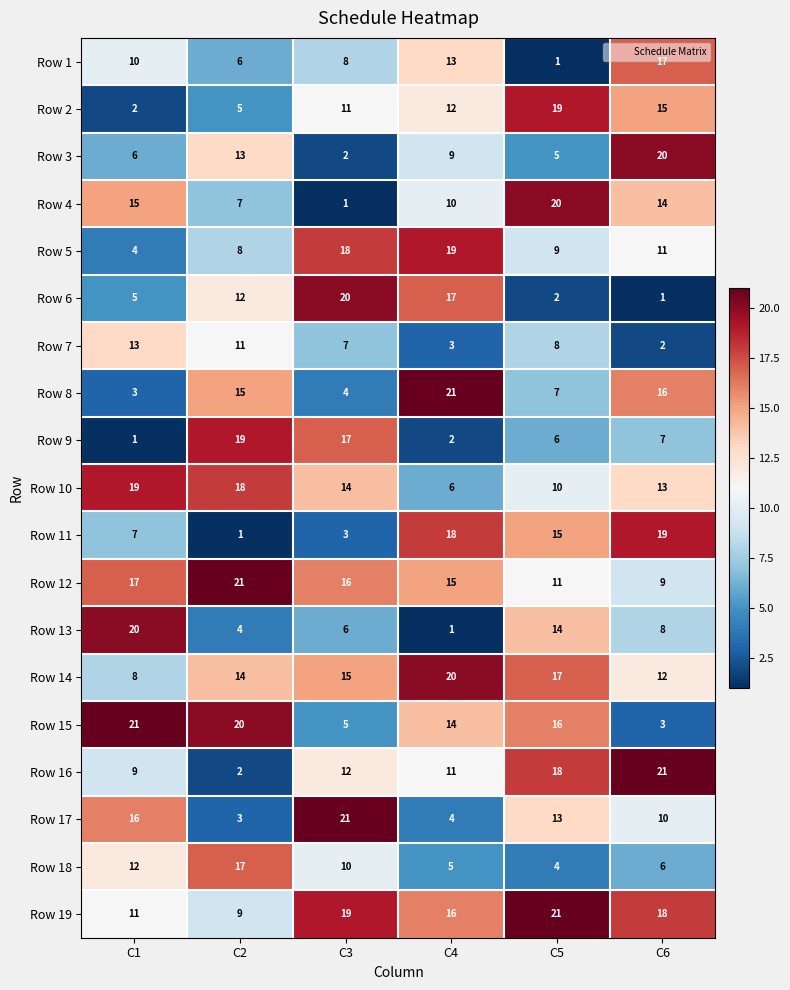

Between C1 and C5, which series saw the biggest shift?

Row 2